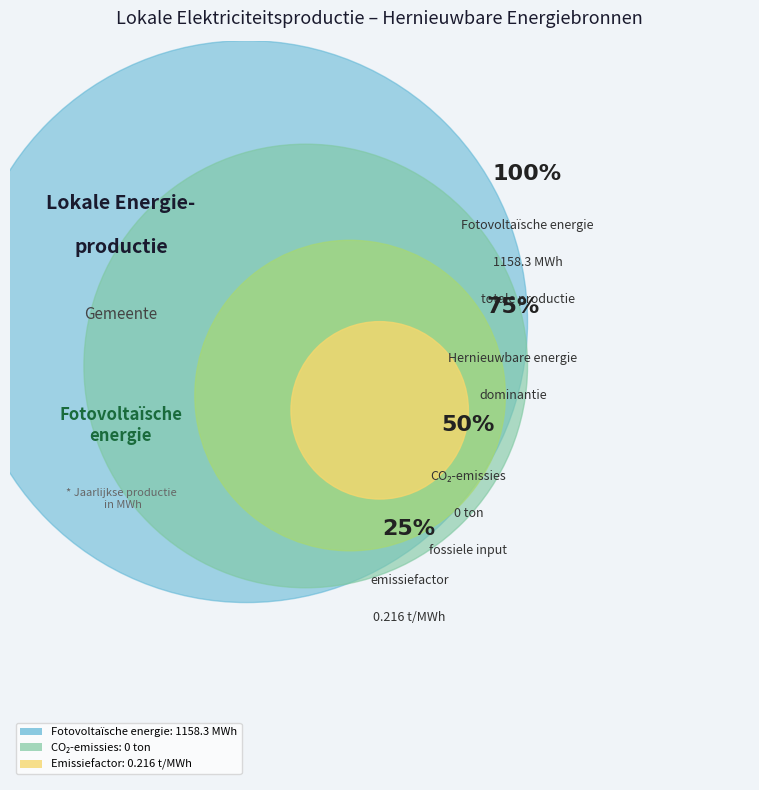

Which slice represents more than half of the pie?

Fotovoltaïsche energie